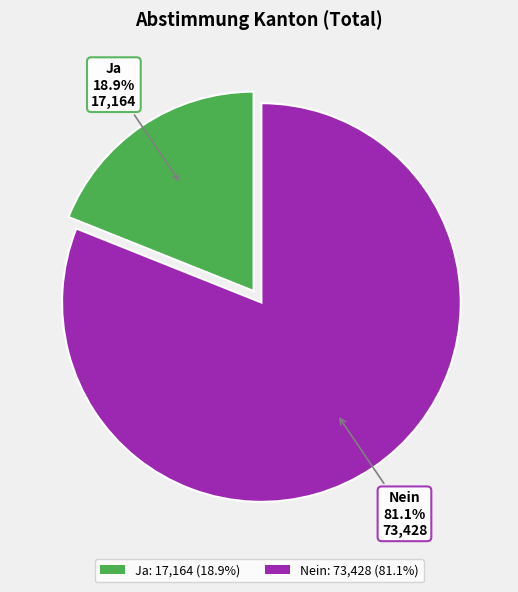

Which slice represents more than half of the pie?

Nein